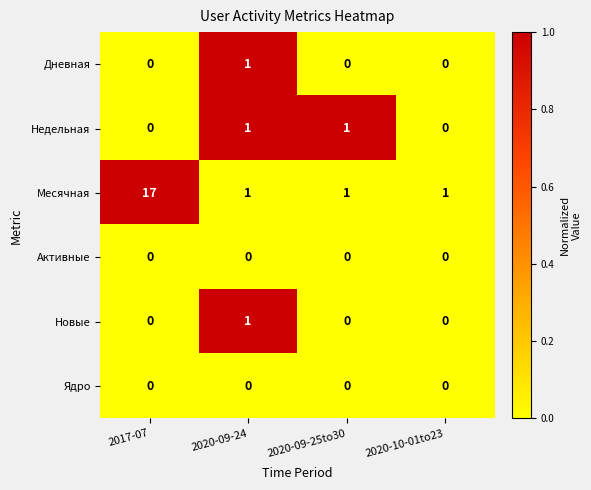

What is the total value across all series at 2017-07?

17